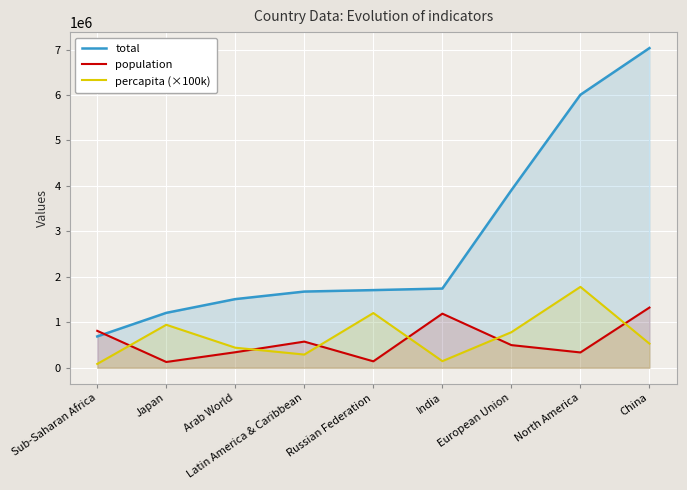

At which category does population reach its first local peak?

Latin America & Caribbean